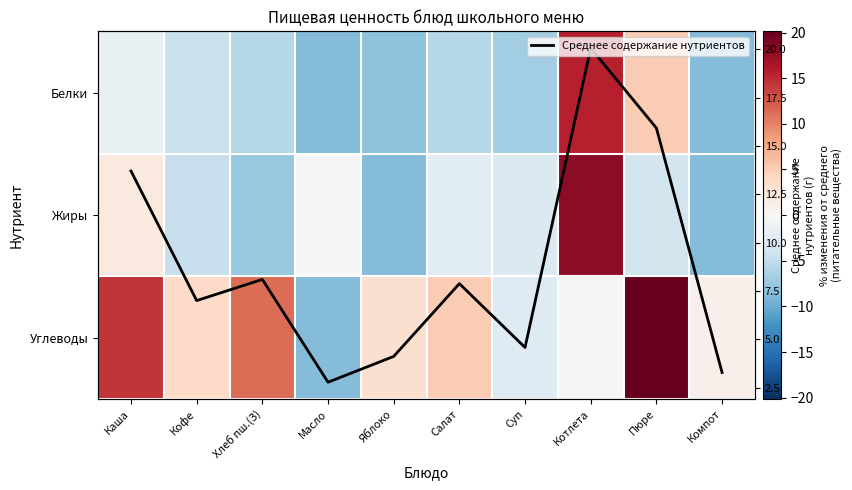

How many positive values does the Жиры series have?

2